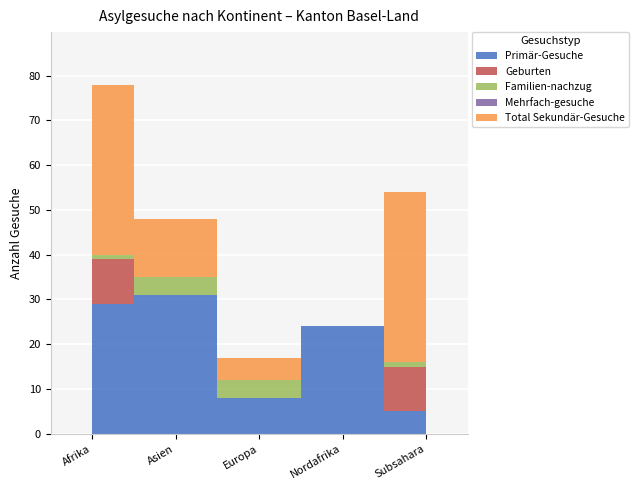

What is the total value across all series at Nordafrika?

24